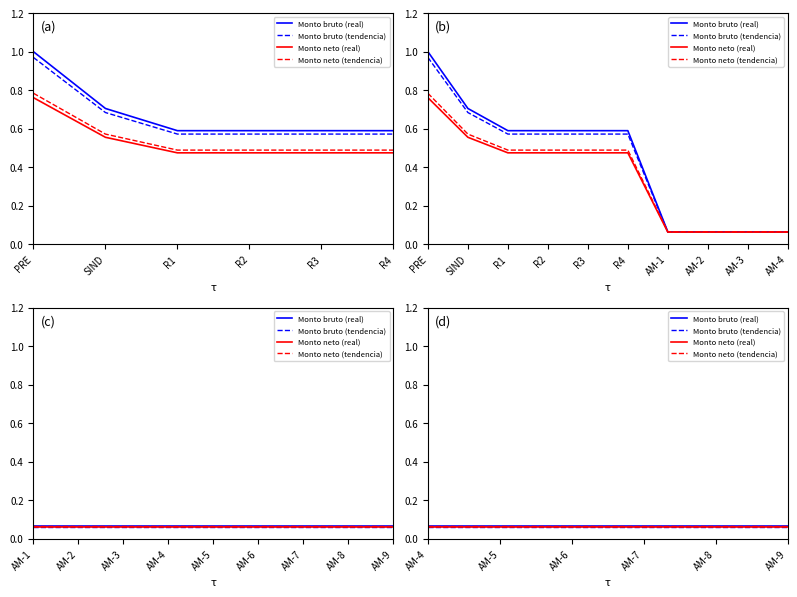

True or false: Monto neto (tendencia) has more than 1 interior local peaks.

False